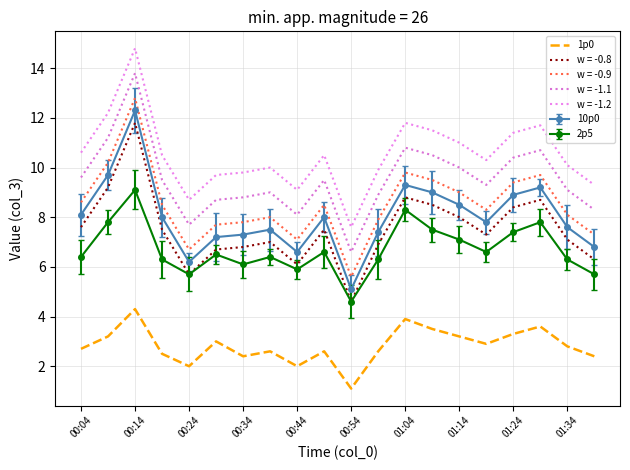

Which label corresponds to the largest value in the chart?

00:14